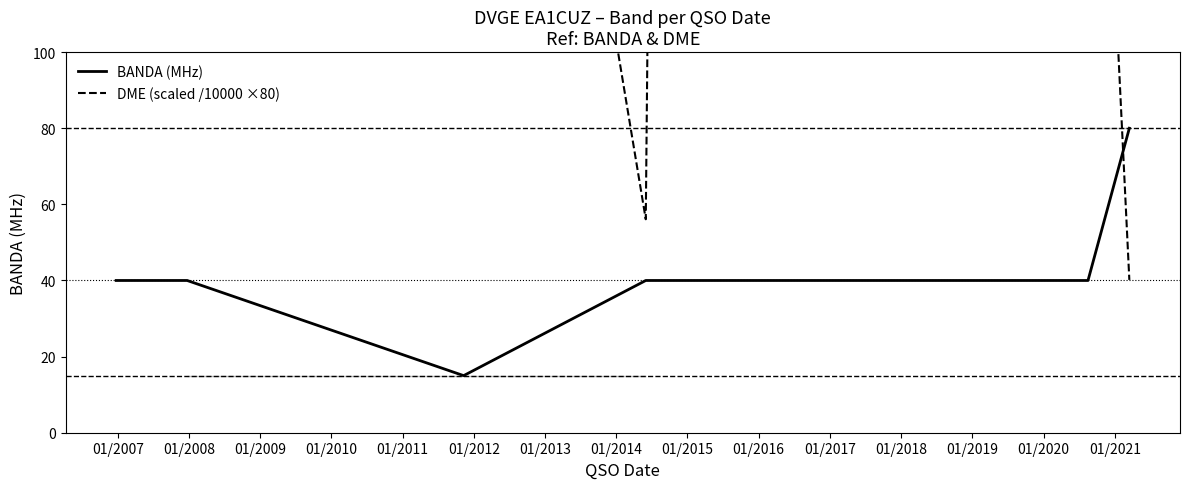

In DME (scaled /10000 ×80), how many points are higher than both neighbors (excluding endpoints)?

4